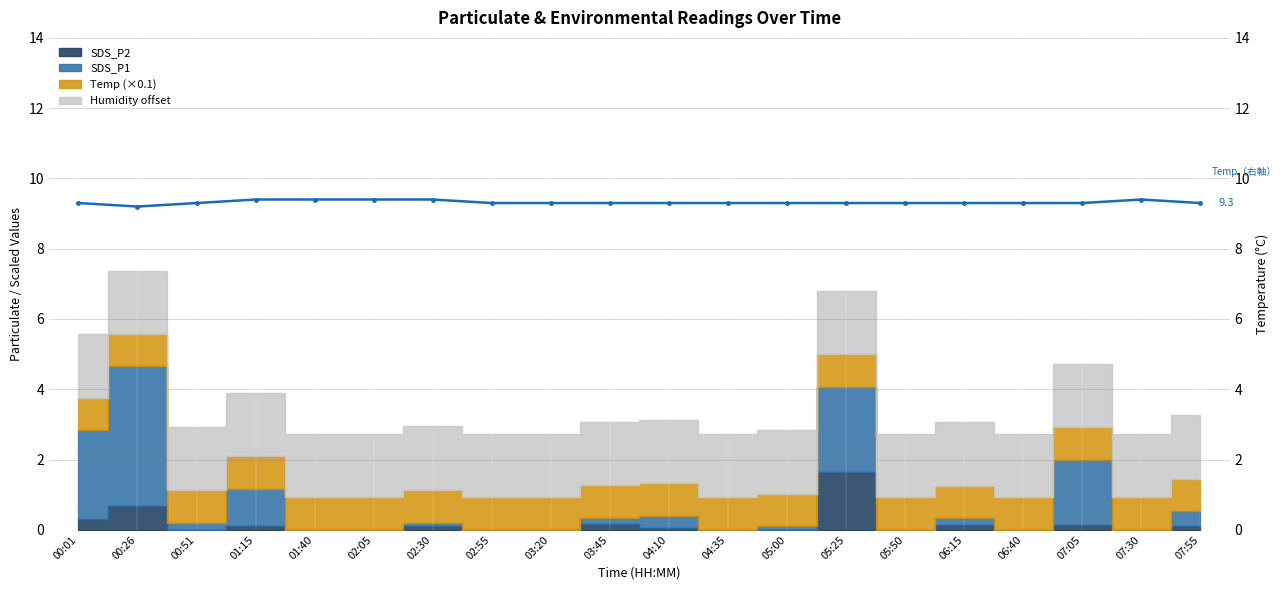

The value at 00:26 is 9.2. True or false?

True